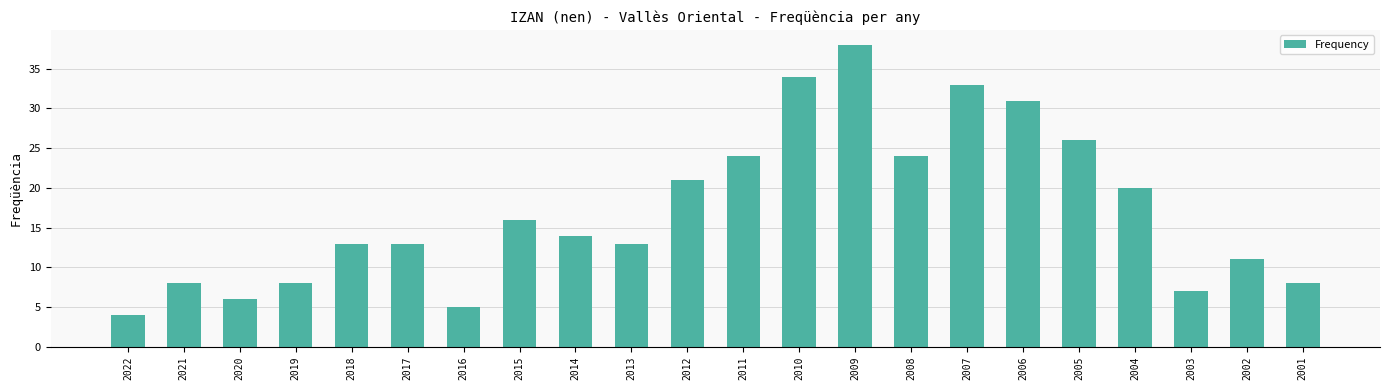

Which has a higher value, 2014 or 2012?

2012